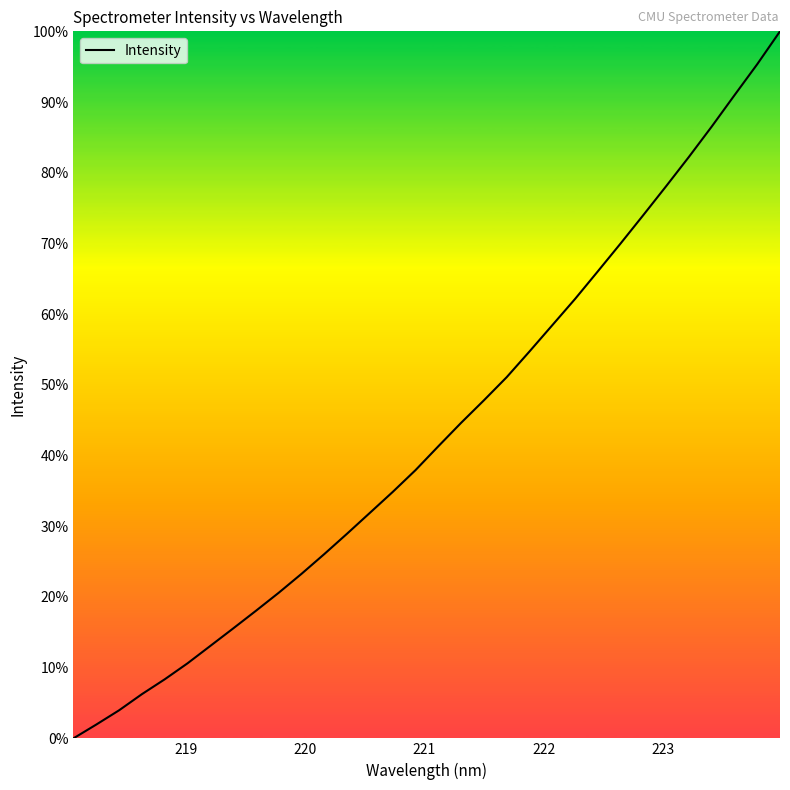

What is the maximum value shown in the chart?

100.0